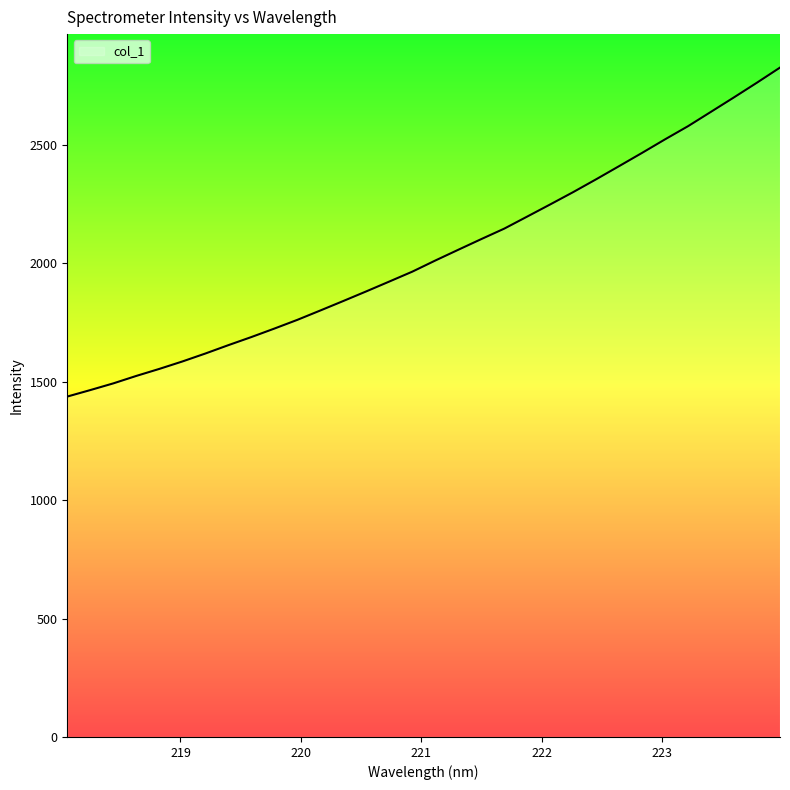

What is the difference between the maximum and minimum values?

1388.8